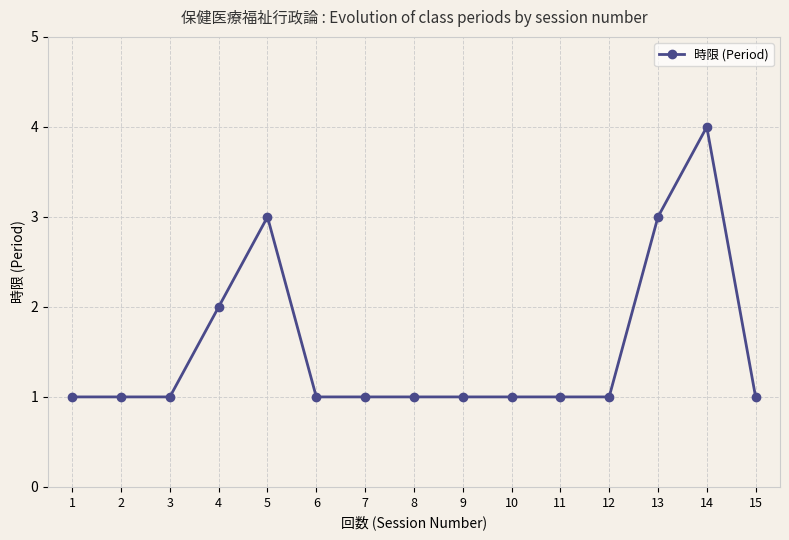

What is the value of the 7th point from the left?

1